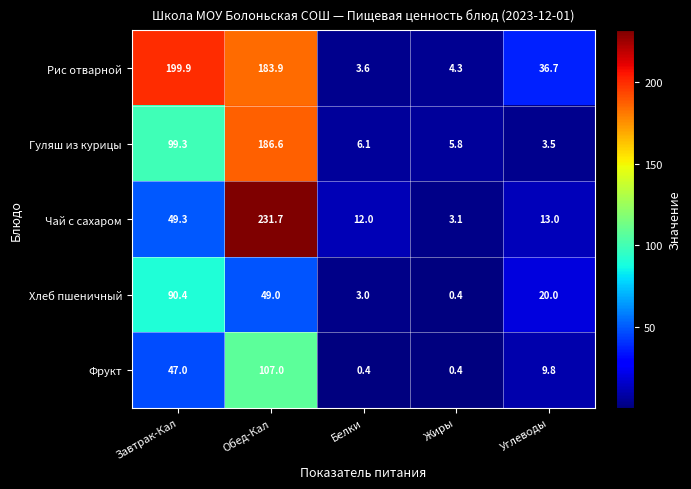

At how many categories does at least one series exceed 206?

1